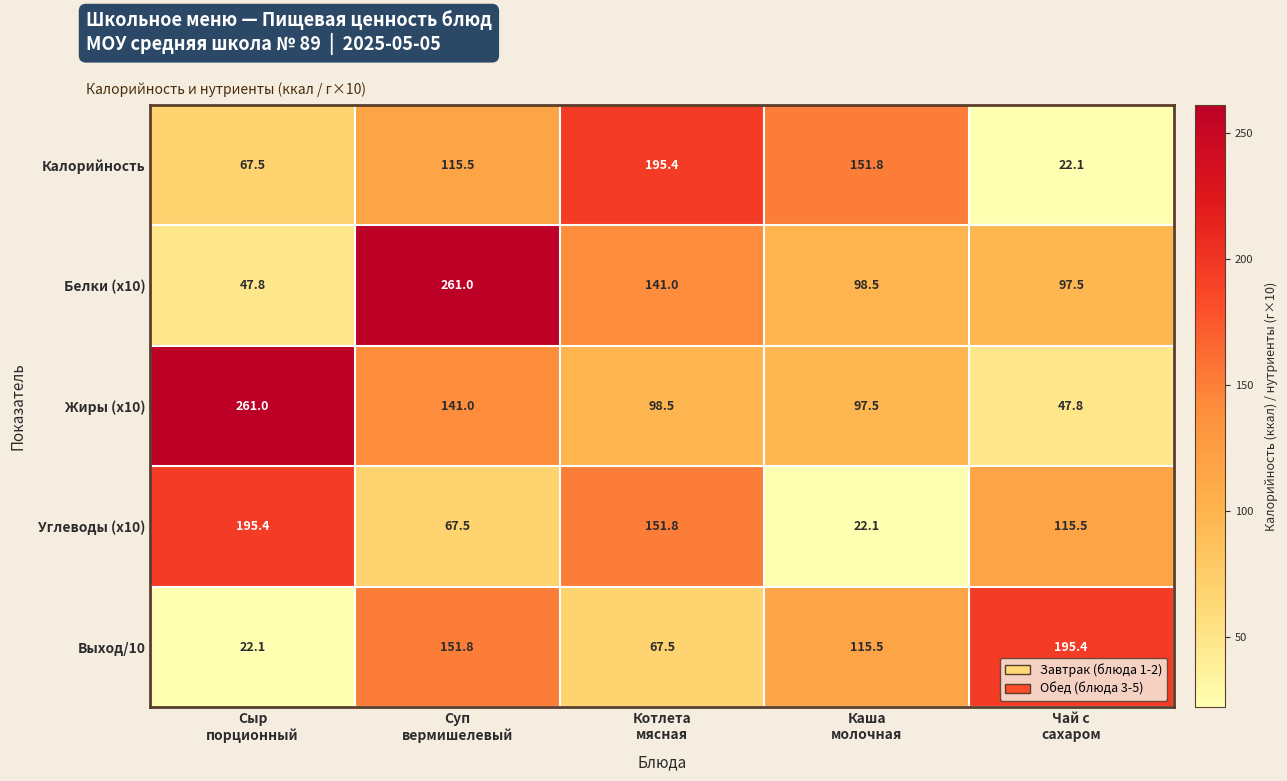

At how many categories does at least one series exceed 58?

5